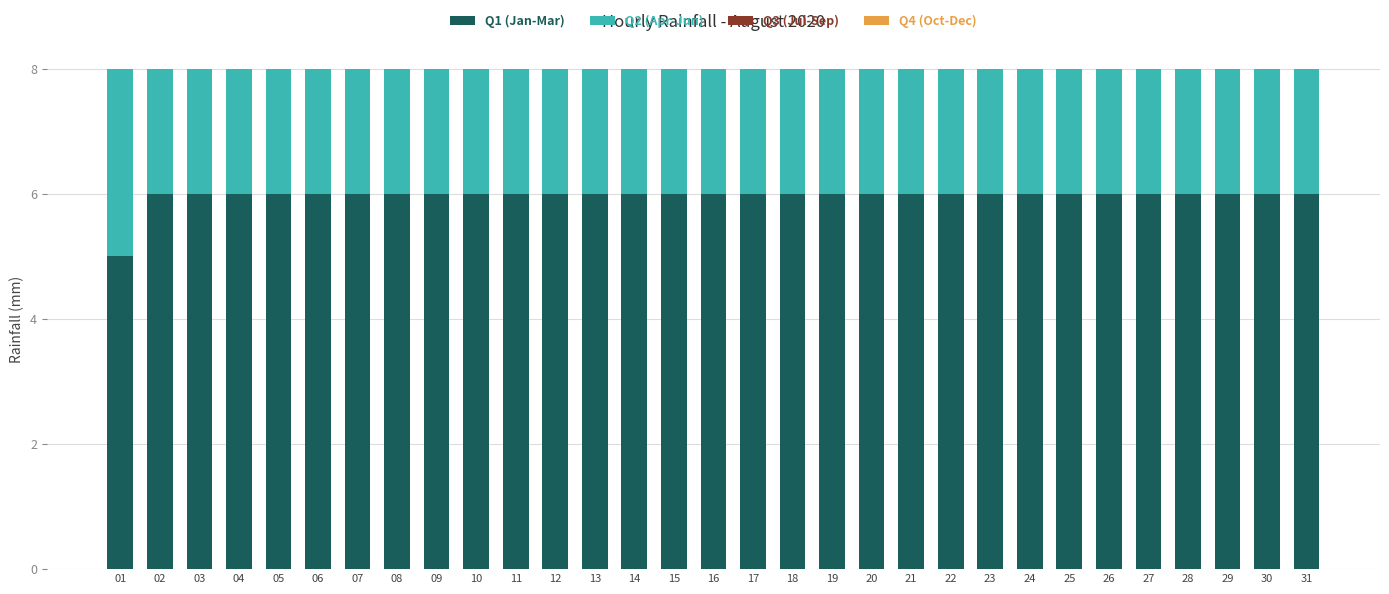

At 23, list the series in order from largest to smallest.

Q1 (Jan-Mar), Q2 (Apr-Jun), Q3 (Jul-Sep), Q4 (Oct-Dec)